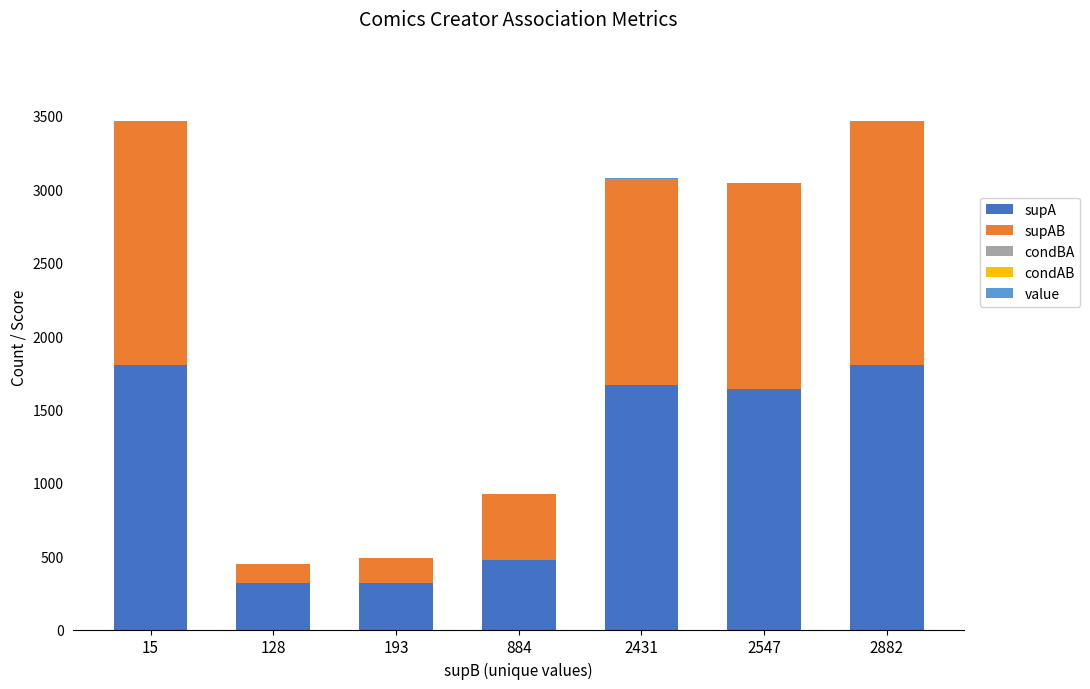

Is it true that supA equals 2480.0 at 2547?

False